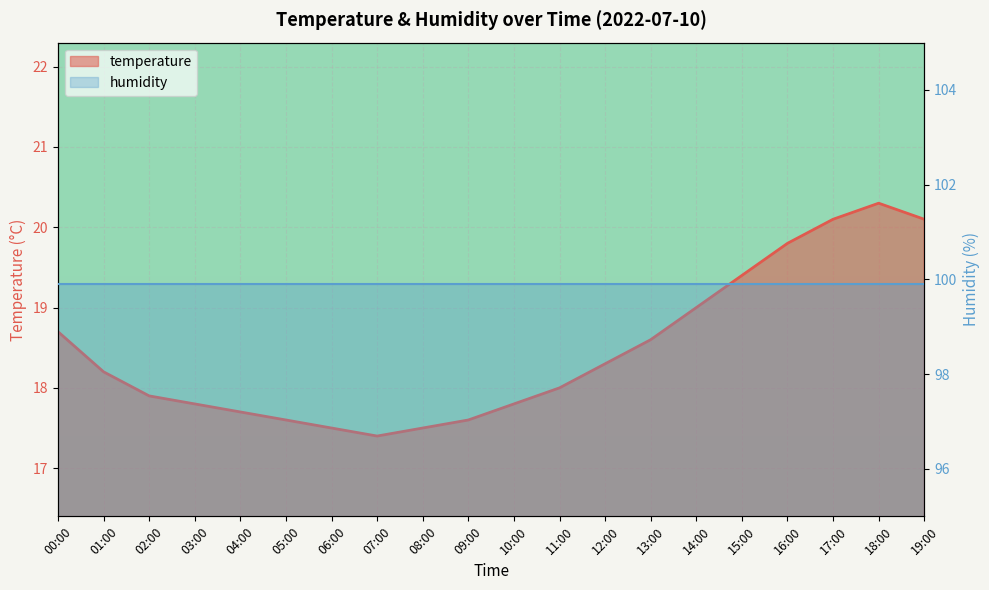

What is the difference between the values at 08:00 and 07:00?

0.1